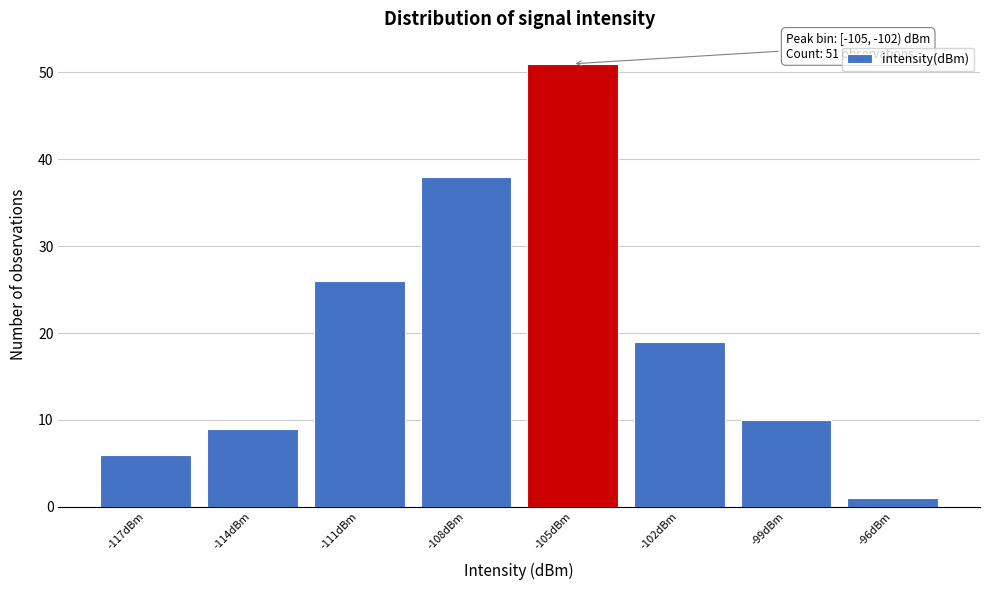

Reading left to right, extract all data points from this chart.

6	9	26	38	51	19	10	1